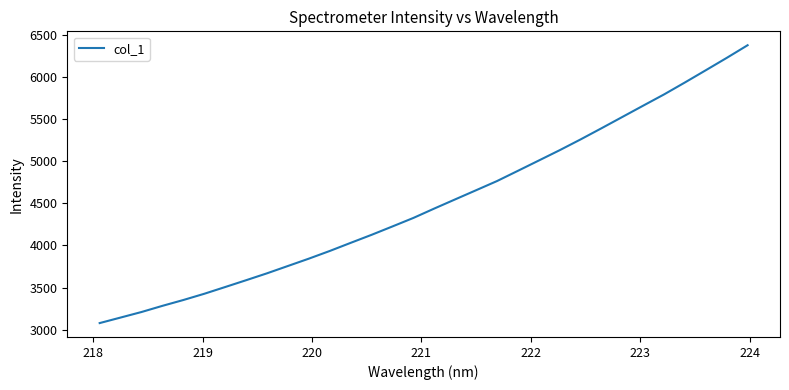

What is the greatest value displayed?

6378.2